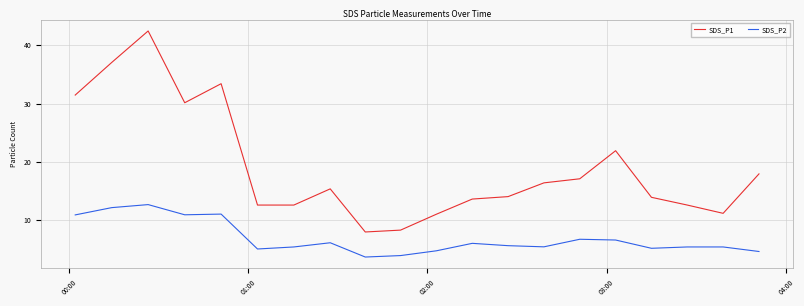

How many distinct data groups are displayed?

2